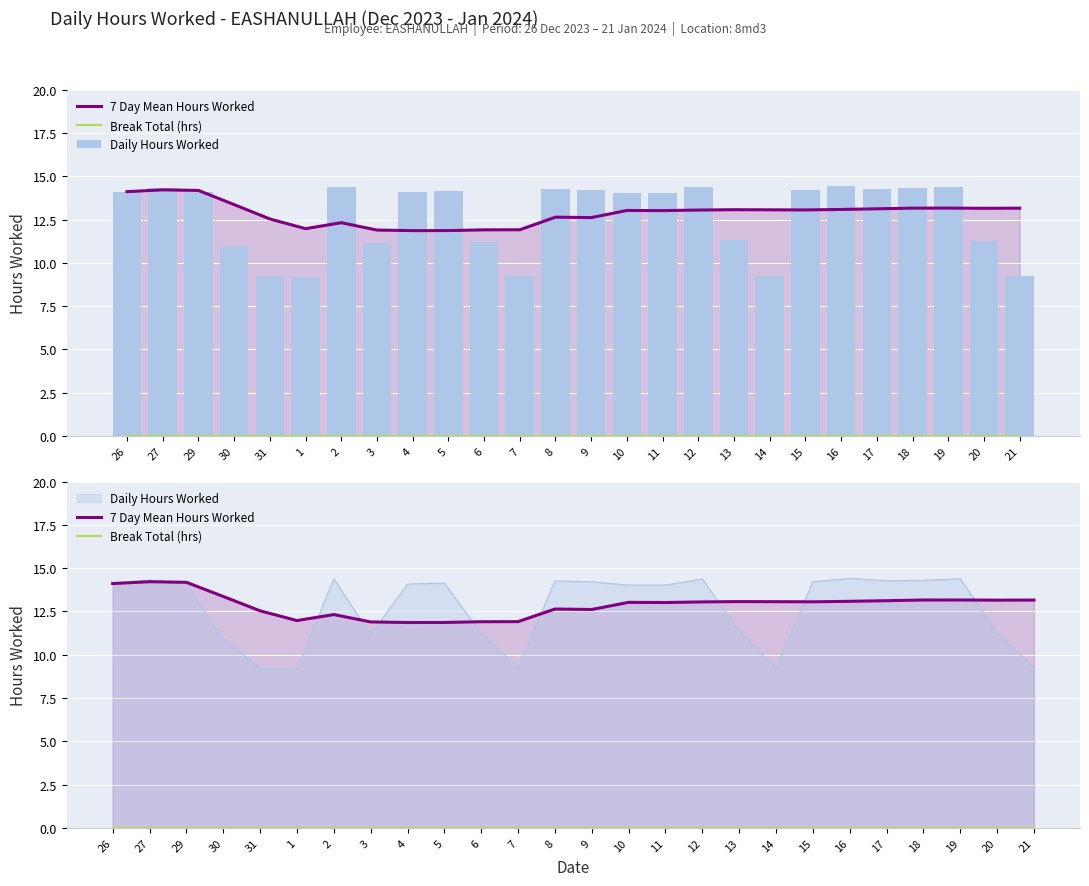

Rank the series at 26 from highest to lowest value.

7 Day Mean Hours Worked, Daily Hours Worked, Break Total (hrs)